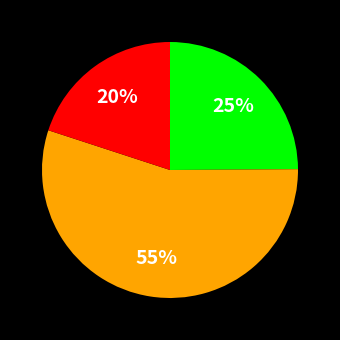

How many slices are in this pie chart?

3